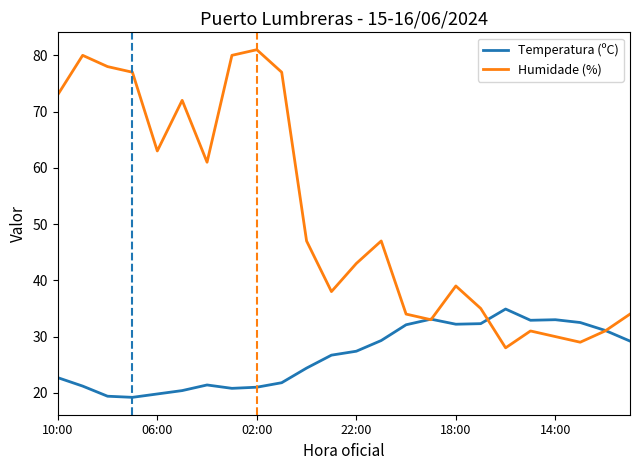

At how many categories does at least one series exceed 28?

24